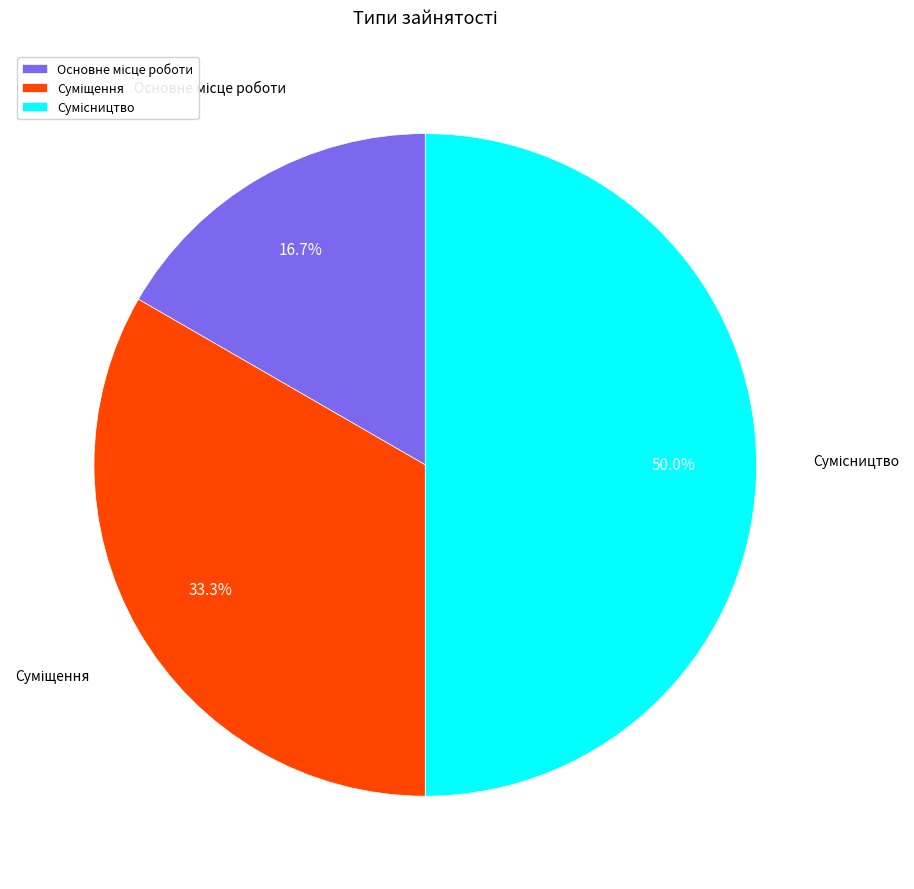

How many segments does this pie chart have?

3